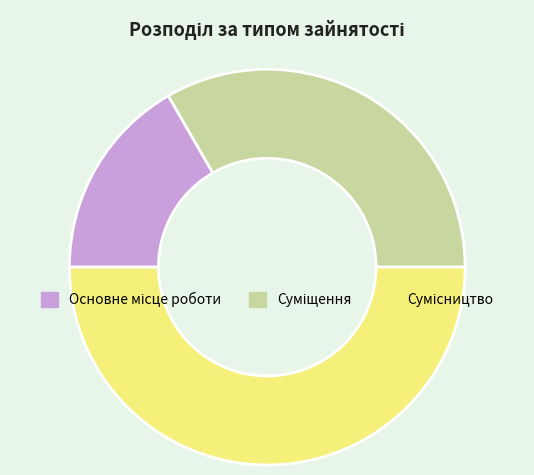

To the nearest percent, what is the average slice percentage?

33%